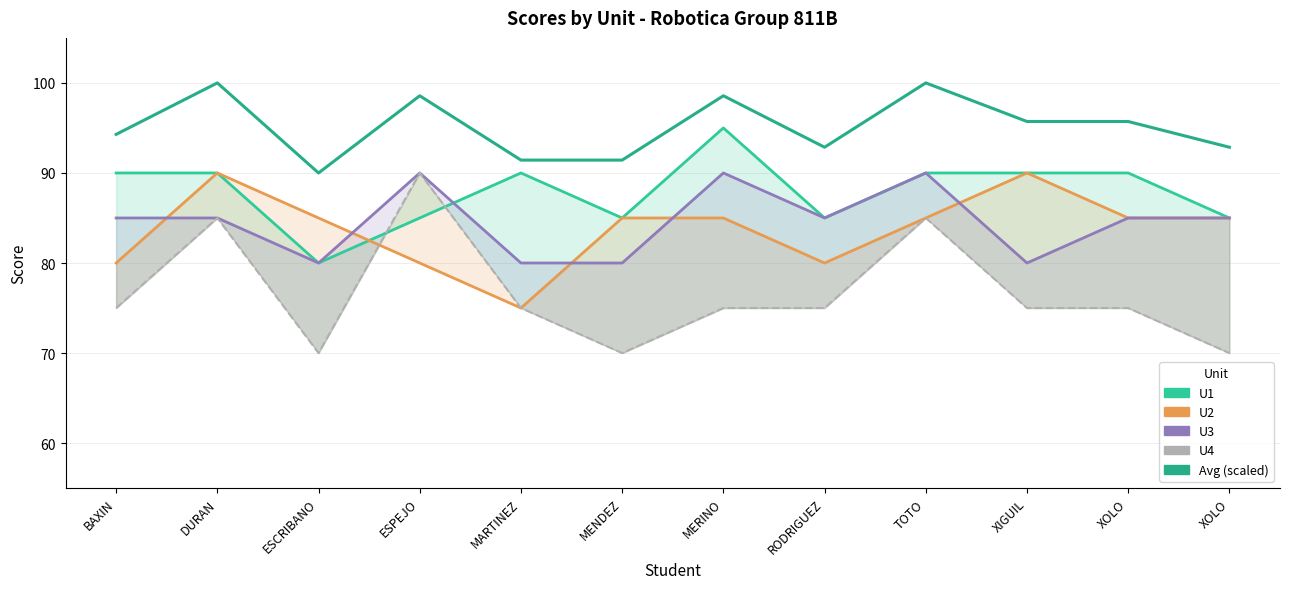

Which series has the largest total across all categories?

Avg (scaled)